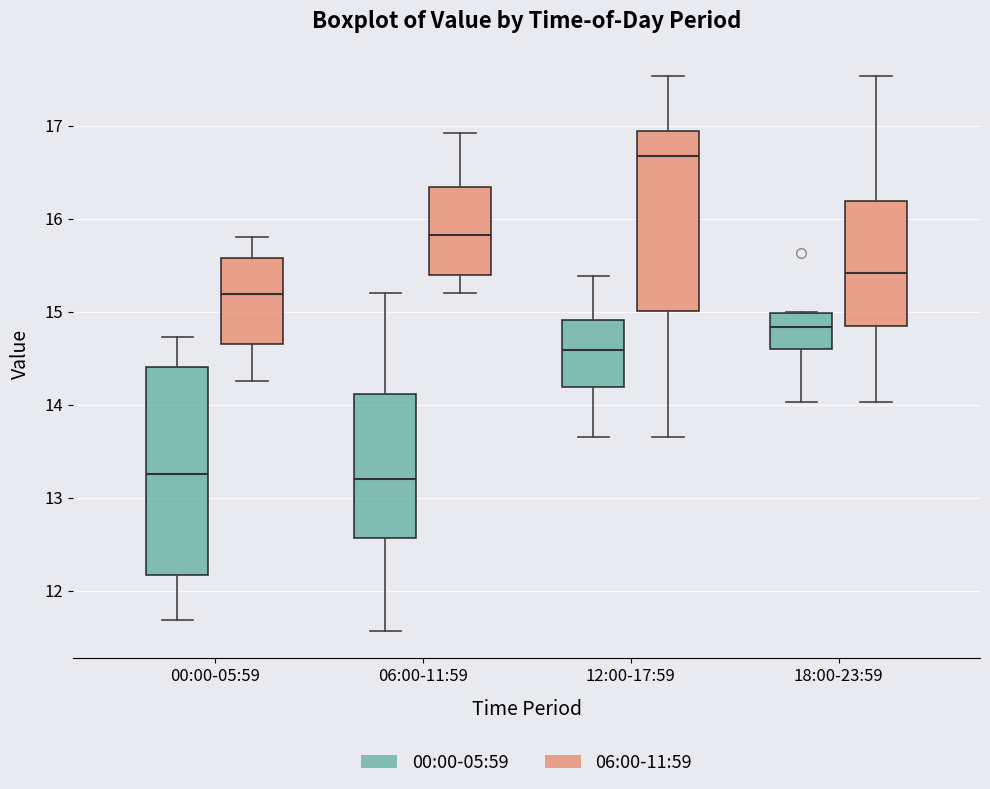

Which box is the tallest, from its lower edge to its upper edge?

00:00-05:59 (00:00-05:59)